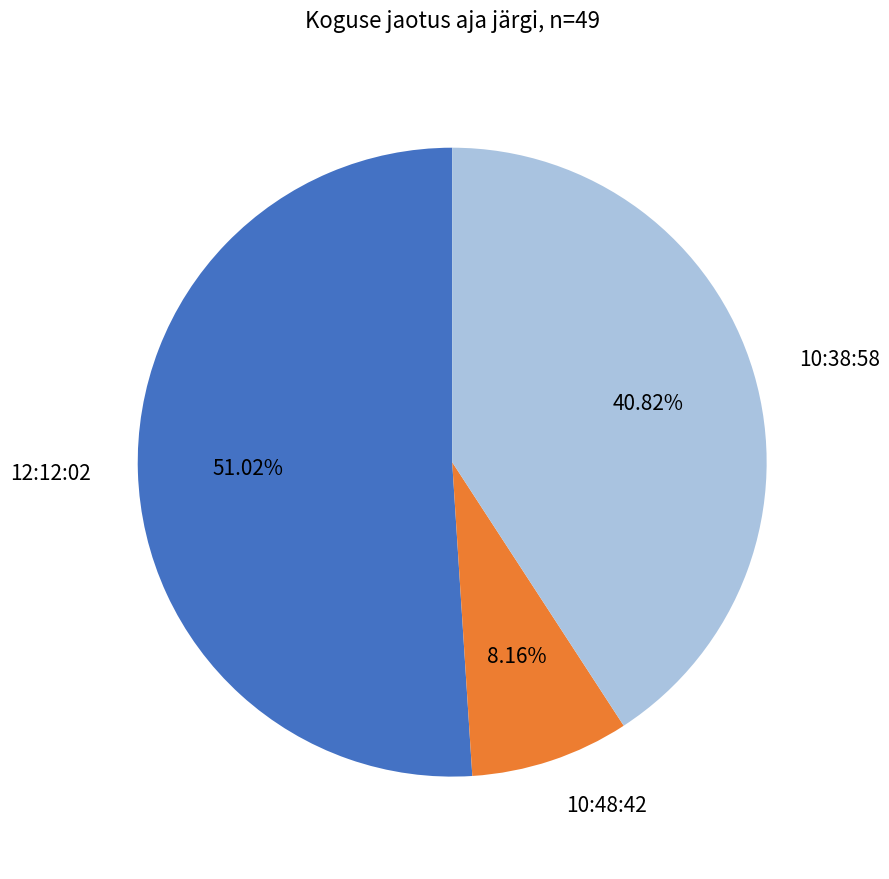

Is there a majority slice in this chart?

Yes